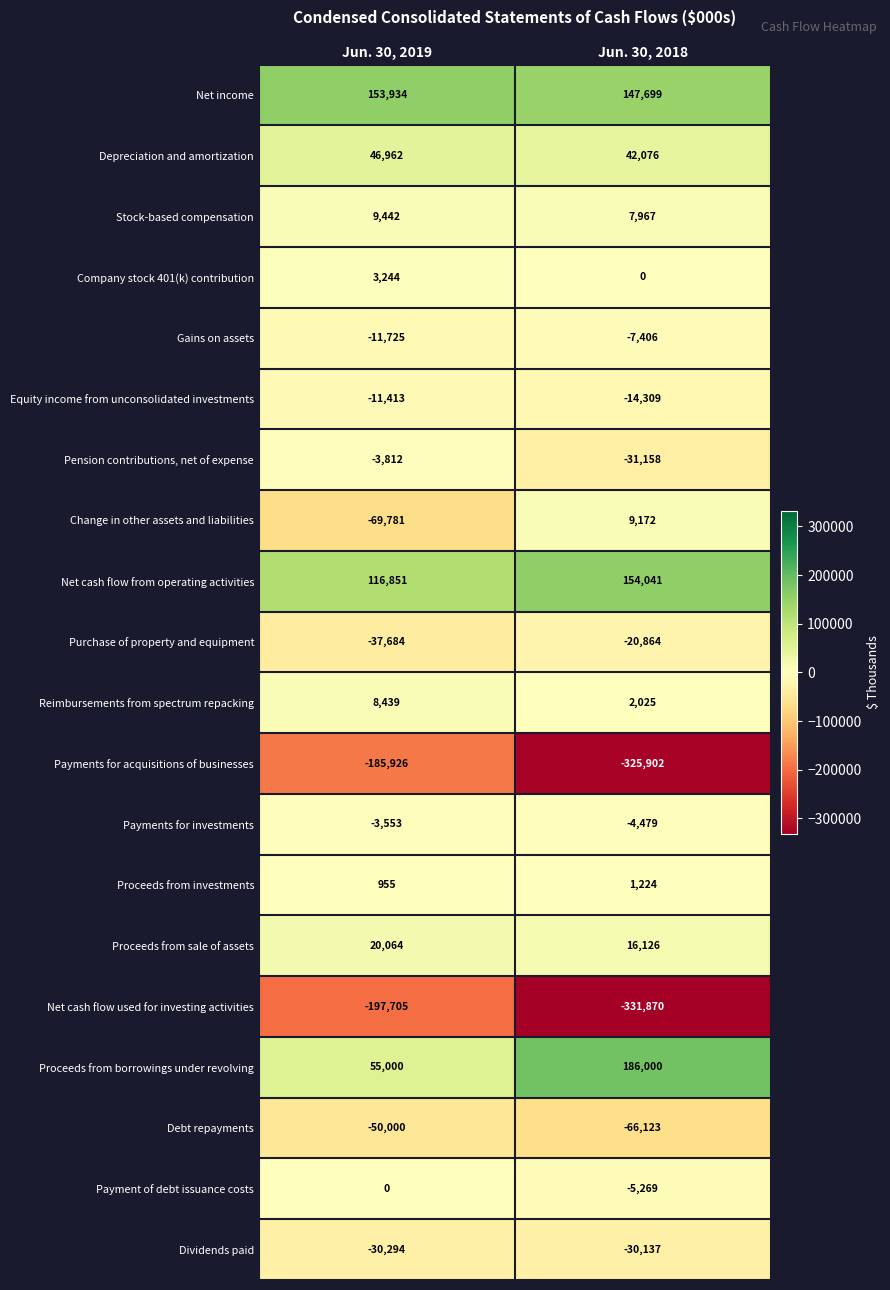

Rank the series by their maximum value, from lowest to highest.

Net cash flow used for investing activities, Payments for acquisitions of businesses, Debt repayments, Dividends paid, Purchase of property and equipment, Equity income from unconsolidated investments, Gains on assets, Pension contributions, net of expense, Payments for investments, Payment of debt issuance costs, Proceeds from investments, Company stock 401(k) contribution, Reimbursements from spectrum repacking, Change in other assets and liabilities, Stock-based compensation, Proceeds from sale of assets, Depreciation and amortization, Net income, Net cash flow from operating activities, Proceeds from borrowings under revolving